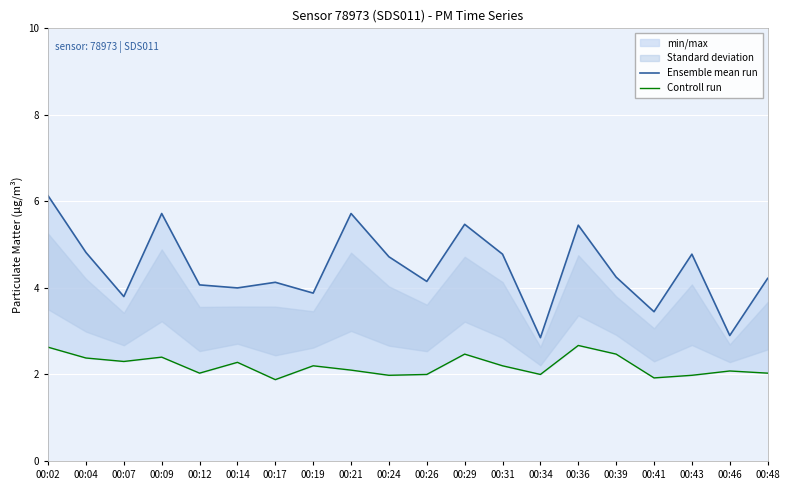

What is the value of the Controll run point at the 6th from the left?

2.3